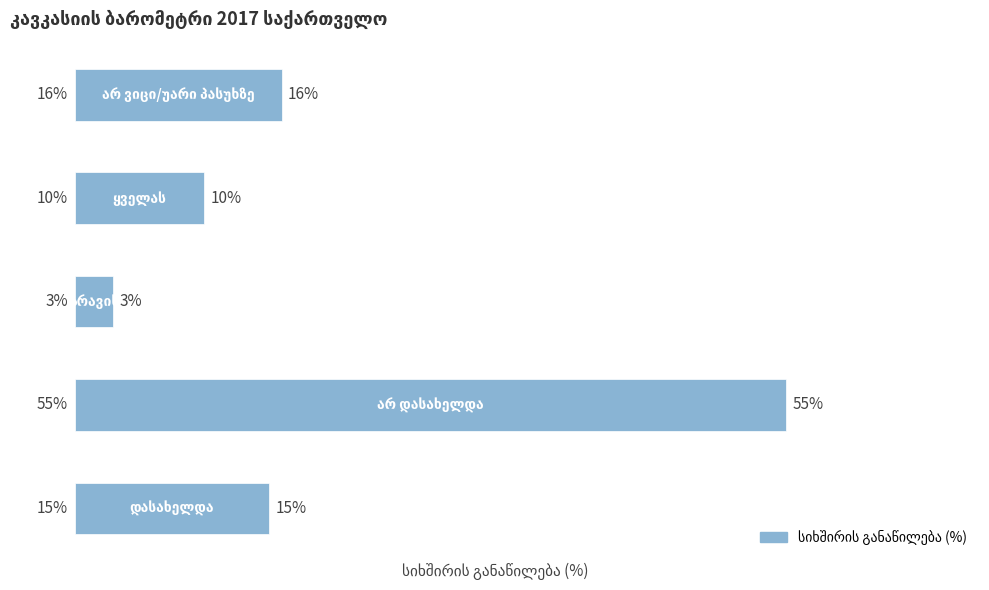

What is the average value?

20